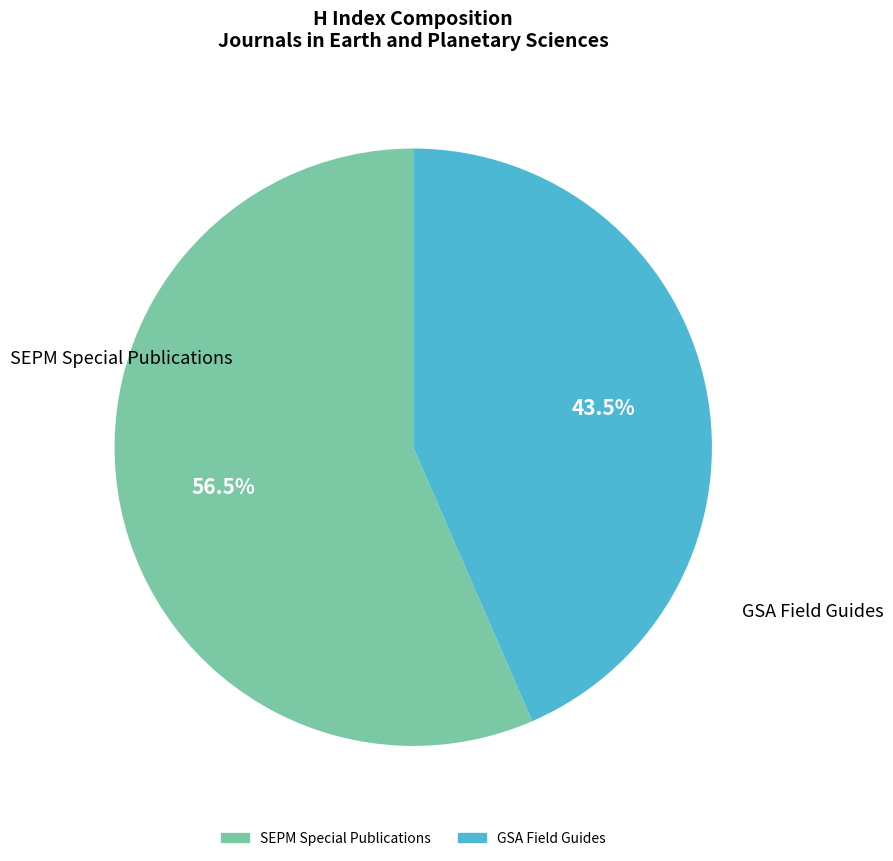

Which category has the smallest portion of the pie?

GSA Field Guides